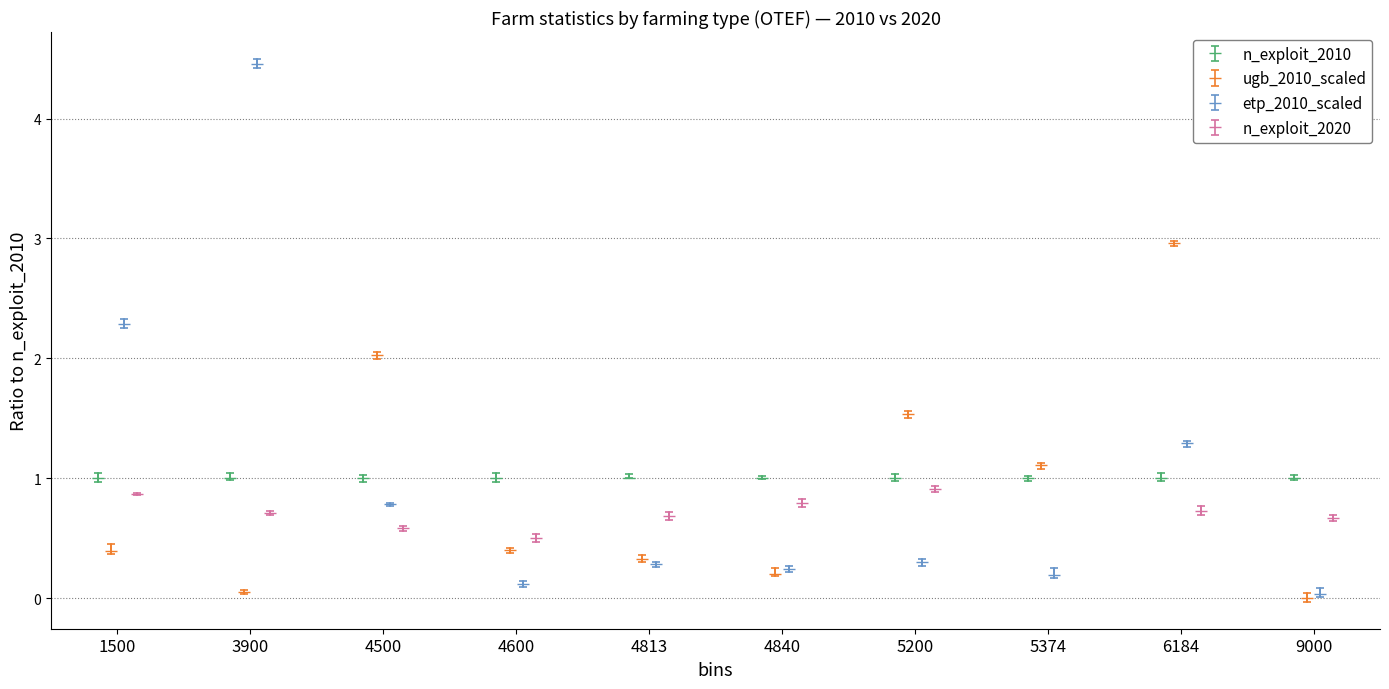

True or false: ugb_2010_scaled has more than 2 points higher than both neighbors.

True